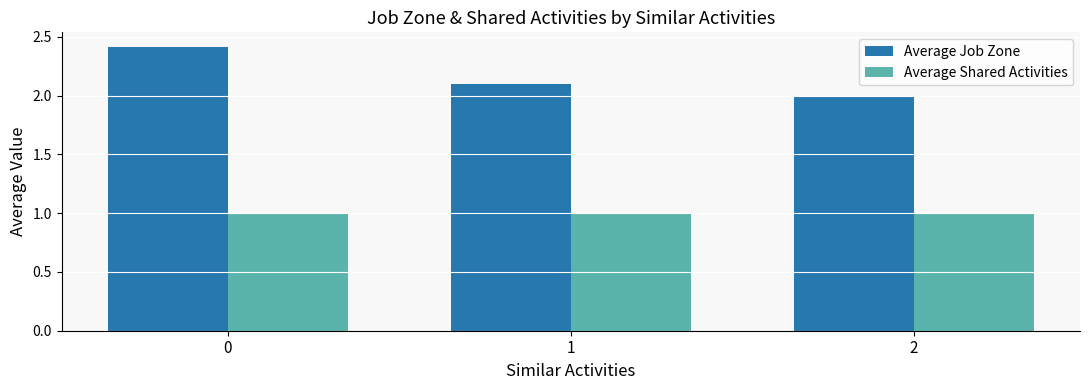

Reading left to right, extract all data points from this chart.

Average Job Zone: 2.4	2.1	2.0
Average Shared Activities: 1.0	1.0	1.0